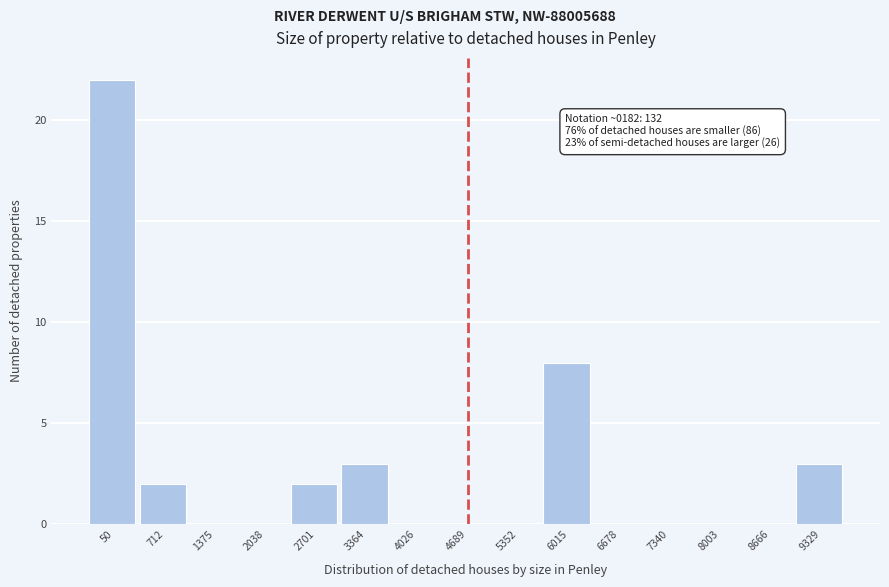

Reading left to right, list all the values displayed in this chart.

50=22	712=2	1375=0	2038=0	2701=2	3364=3	4026=0	4689=0	5352=0	6015=8	6678=0	7340=0	8003=0	8666=0	9329=3